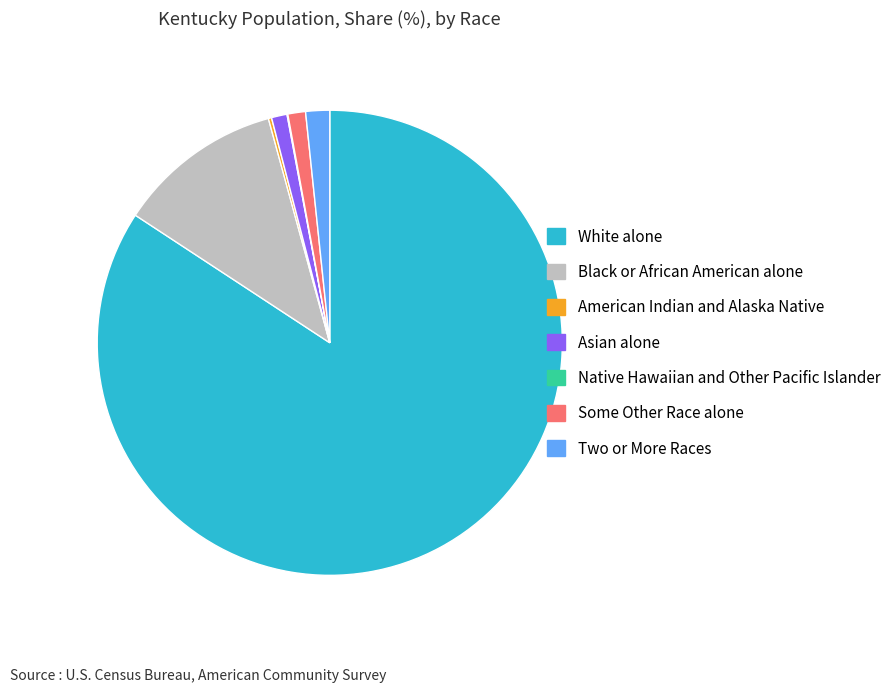

Is it true that Black or African American alone is 12% of the pie?

True